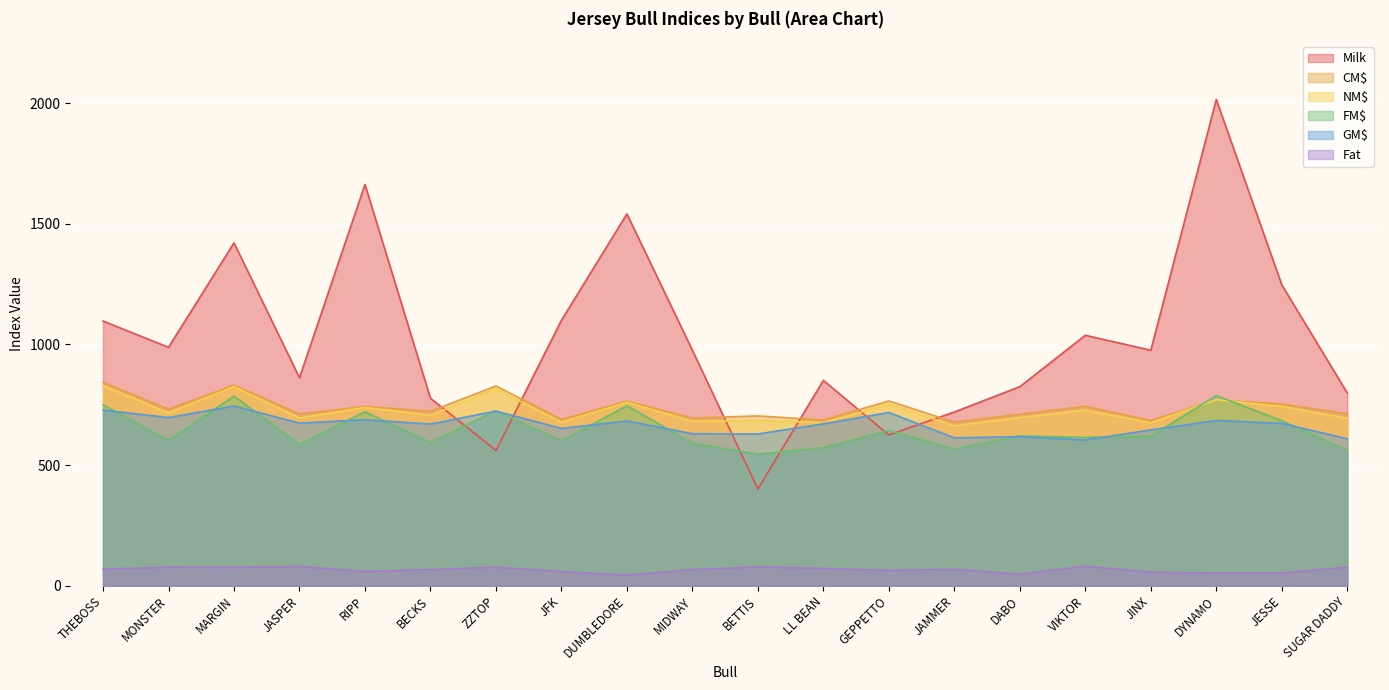

How many lines are shown in the chart?

6